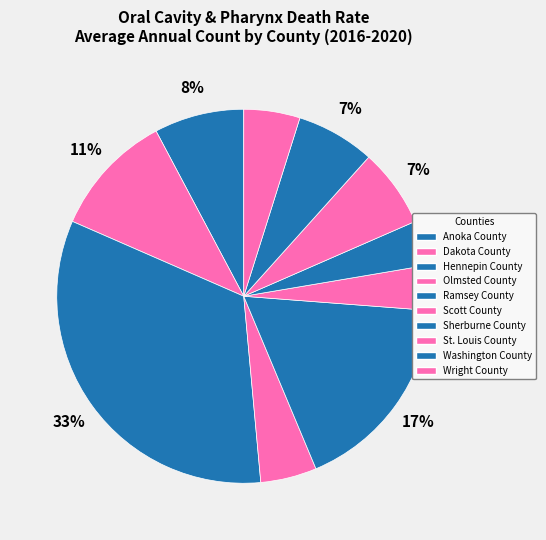

How many slices are in this pie chart?

10